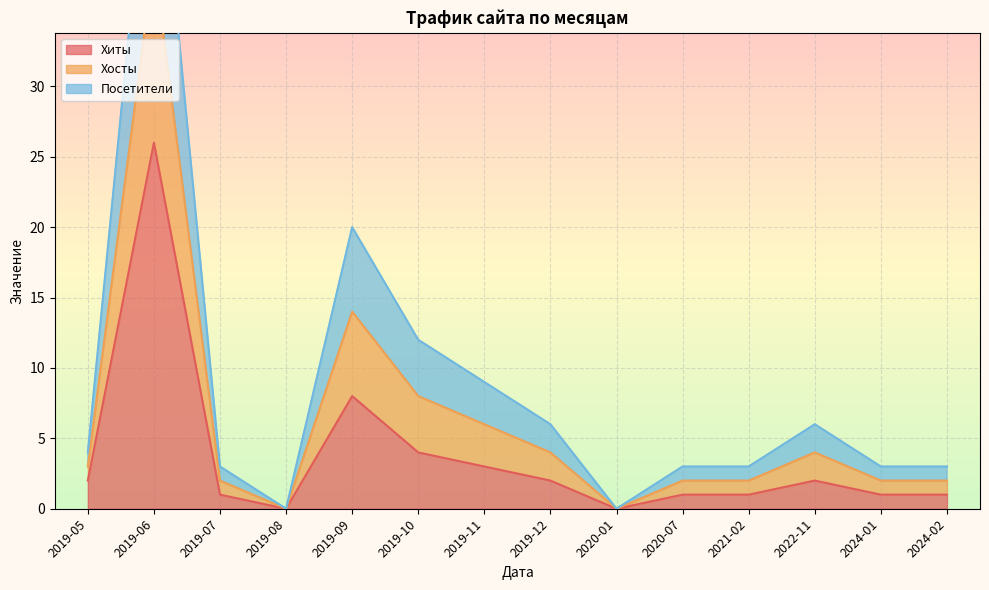

The value of Хосты at 2019-08 is 36. True or false?

False